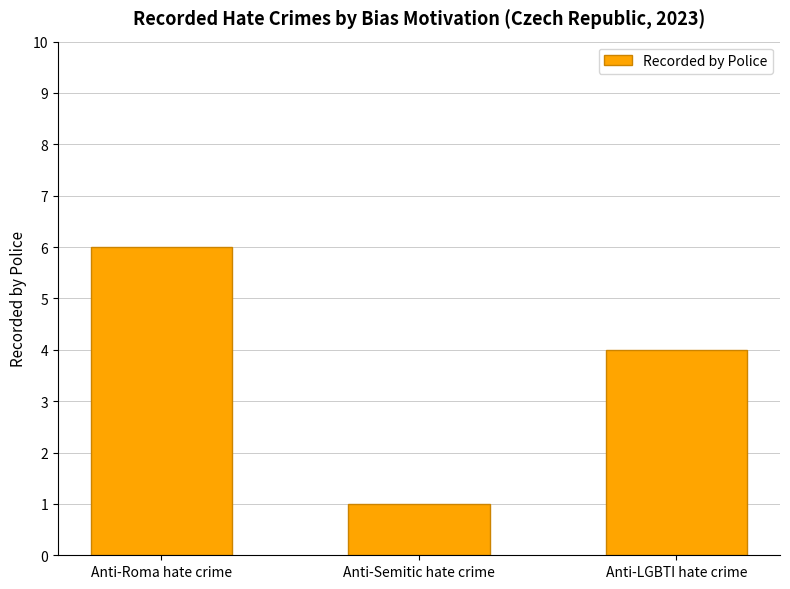

Which category has the highest value across all series?

Anti-Roma hate crime